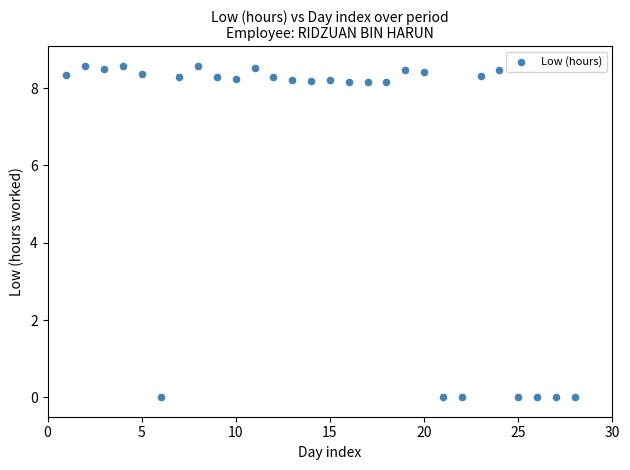

What is the range of X values (max minus min)?

27.0